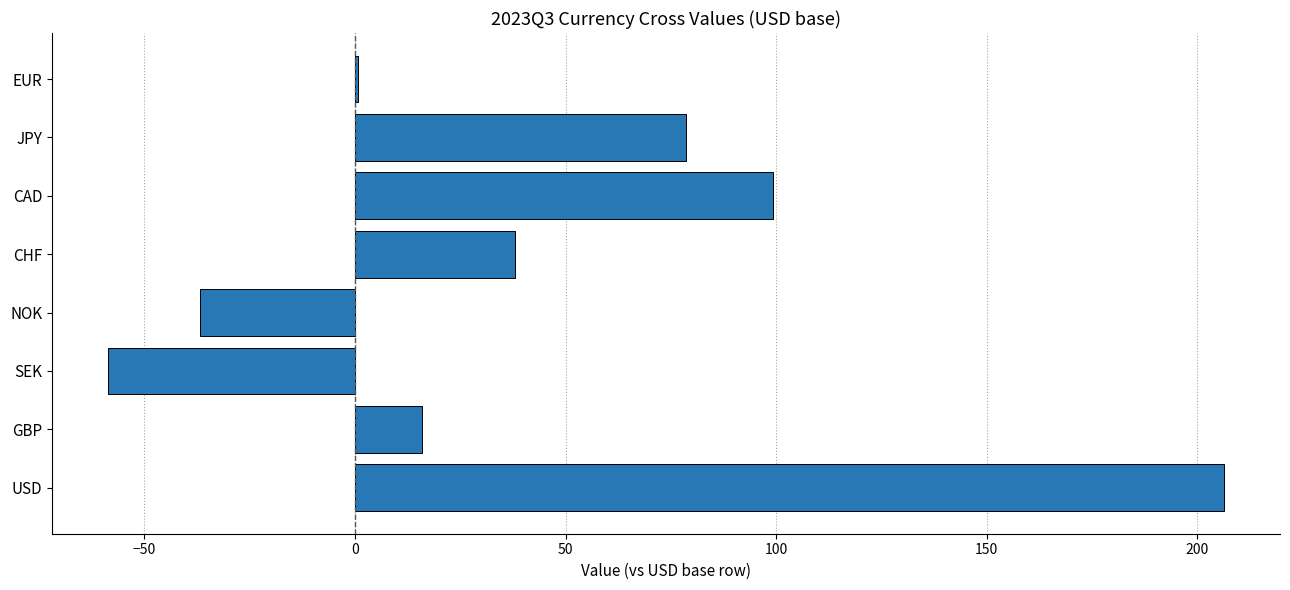

The value at USD is 206.4. True or false?

True